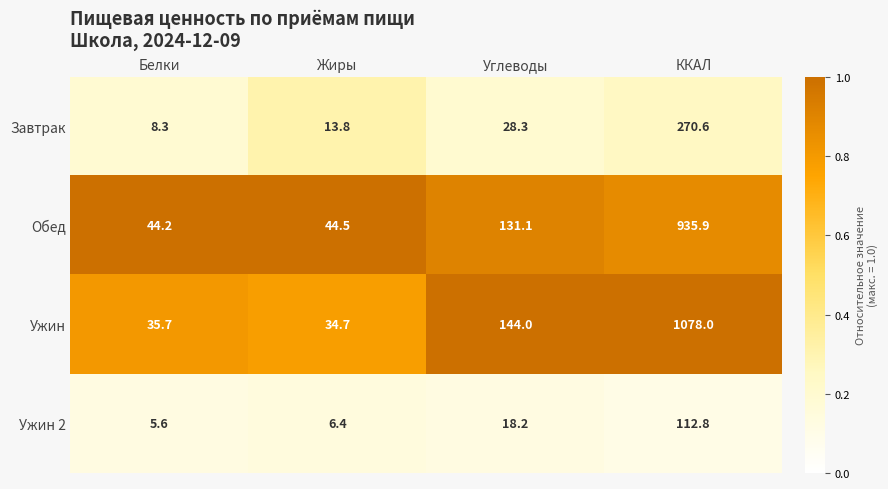

Reading left to right, what are all the values shown in this chart?

Завтрак: 8.3	13.8	28.3	270.6
Обед: 44.2	44.5	131.1	935.9
Ужин: 35.7	34.7	144.0	1078.0
Ужин 2: 5.6	6.4	18.2	112.8